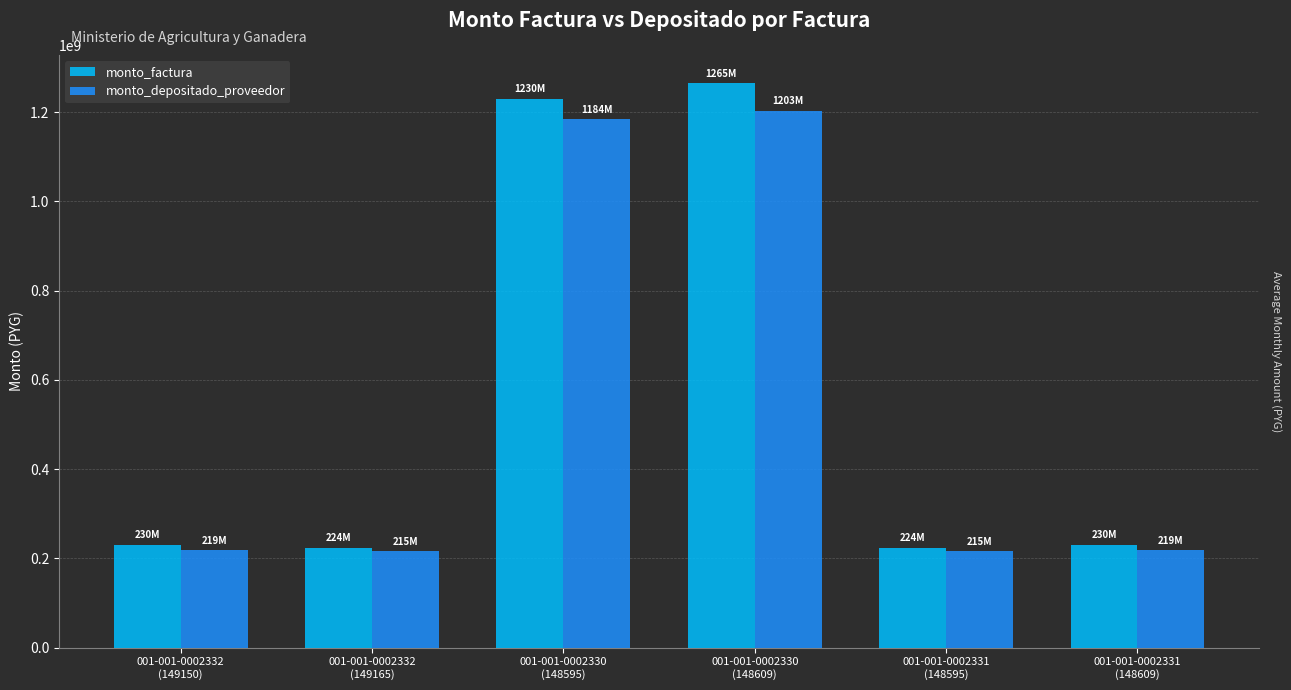

Rank the series by their maximum value, from lowest to highest.

monto_depositado_proveedor, monto_factura